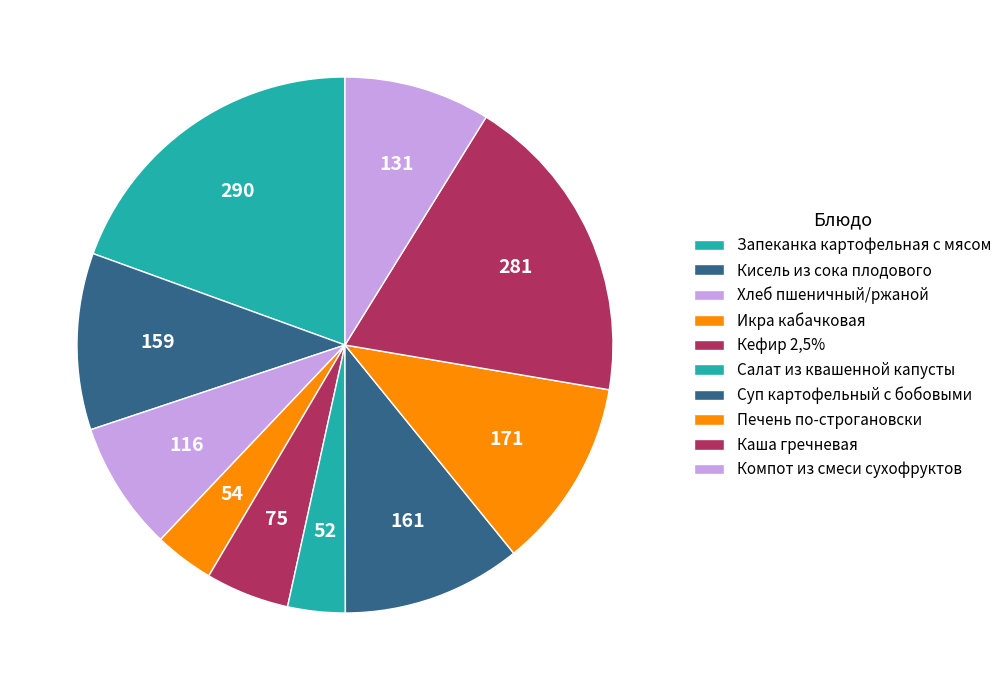

Is Кисель из сока плодового the majority of the pie?

No